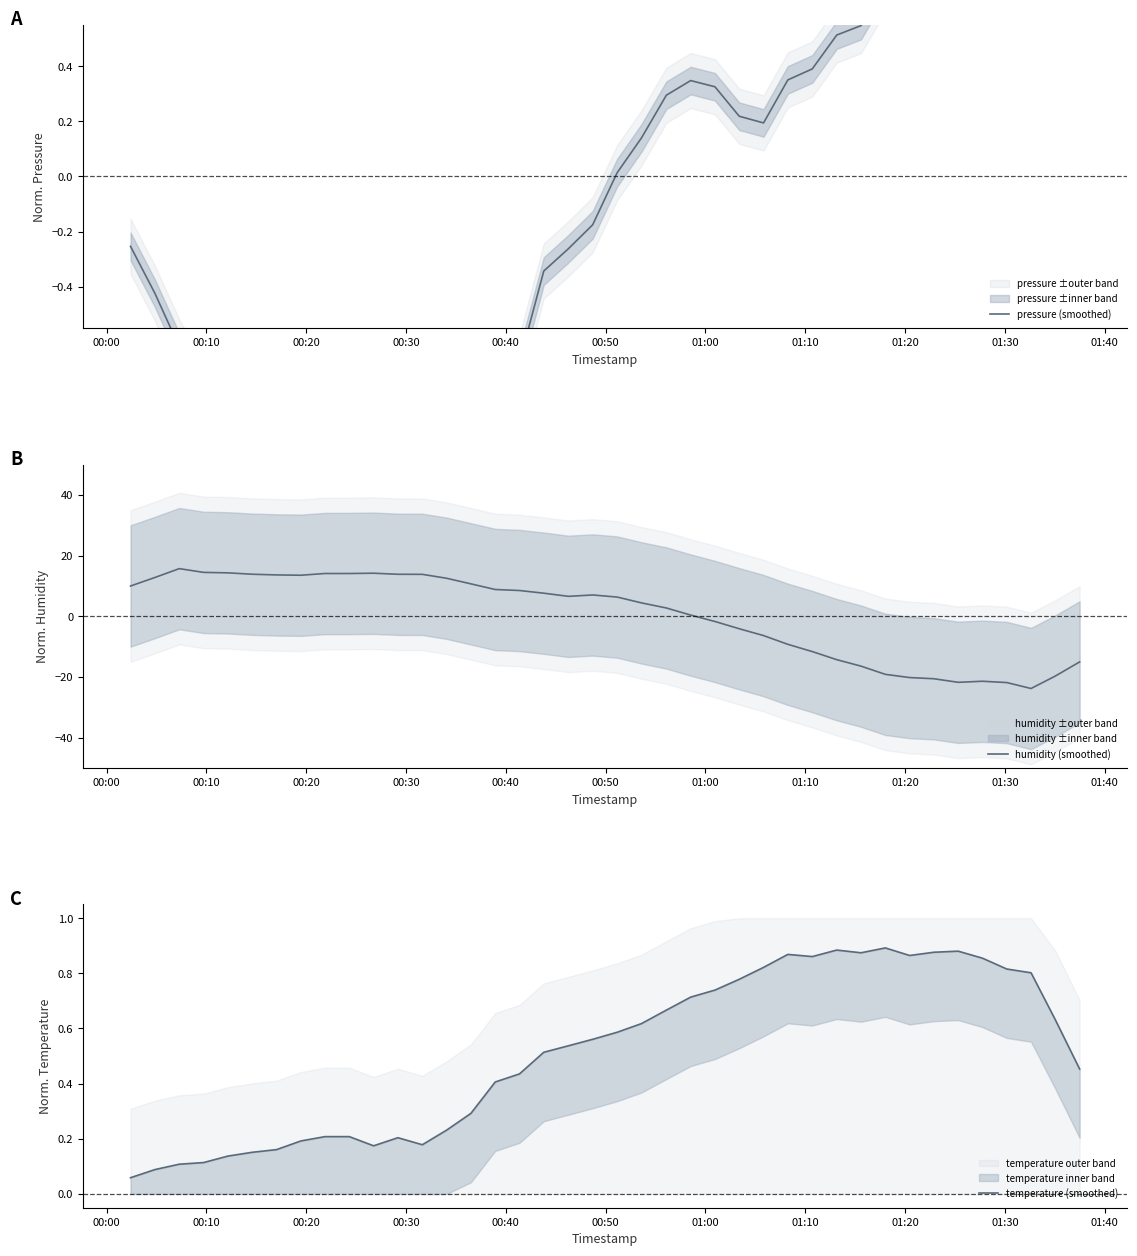

What is the lowest value of the humidity (smoothed) series?

-23.8